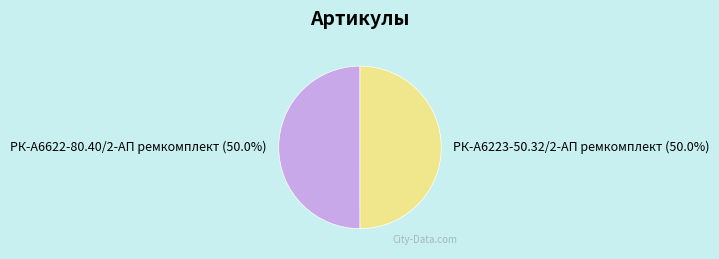

What percentage do РК-А6622-80.40/2-АП ремкомплект and РК-А6223-50.32/2-АП ремкомплект together represent?

100.0%